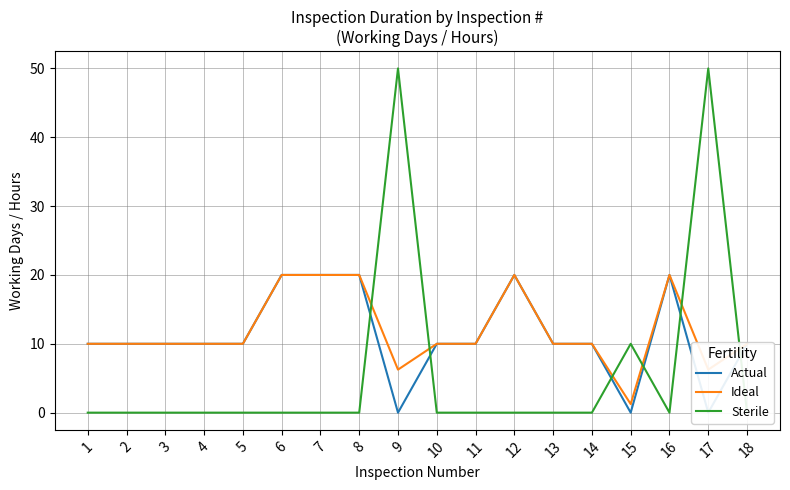

What is the value of the Actual point at the 8th from the left?

20.0